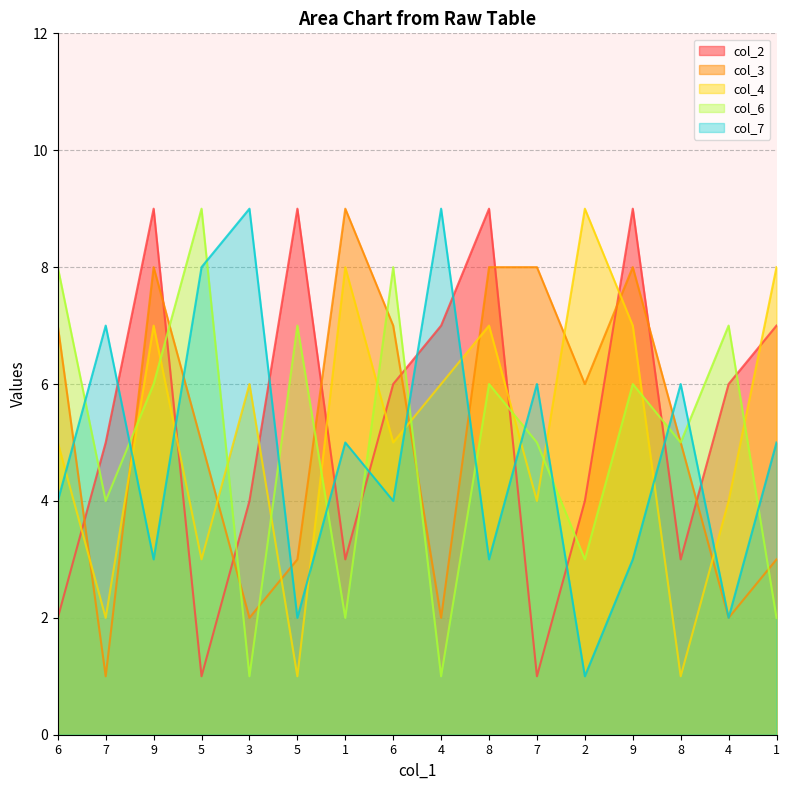

What is the difference between the maximum and minimum values in the col_6 series?

8